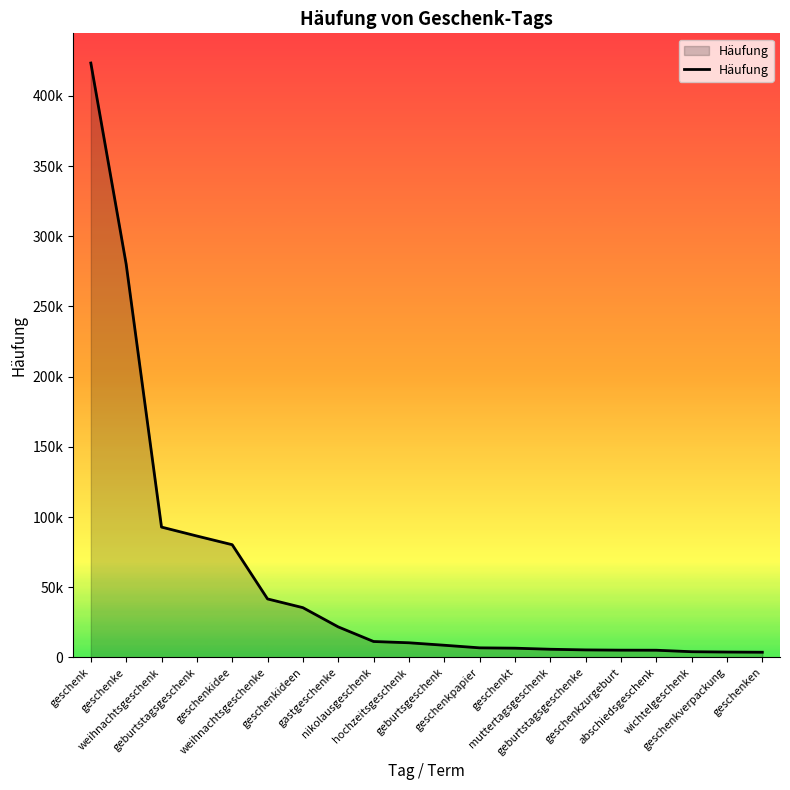

Is this an area chart (filled region under the line)?

Yes